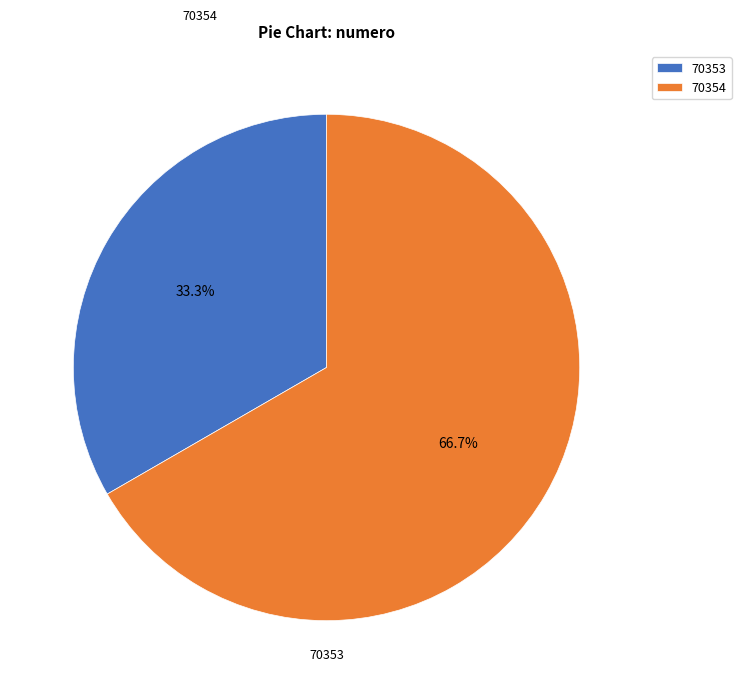

What percentage is the 70354 slice, to the nearest percent?

67%